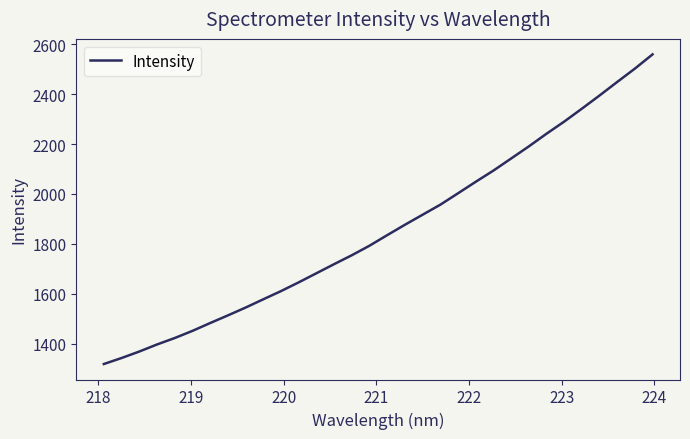

What is the smallest value displayed?

1318.5